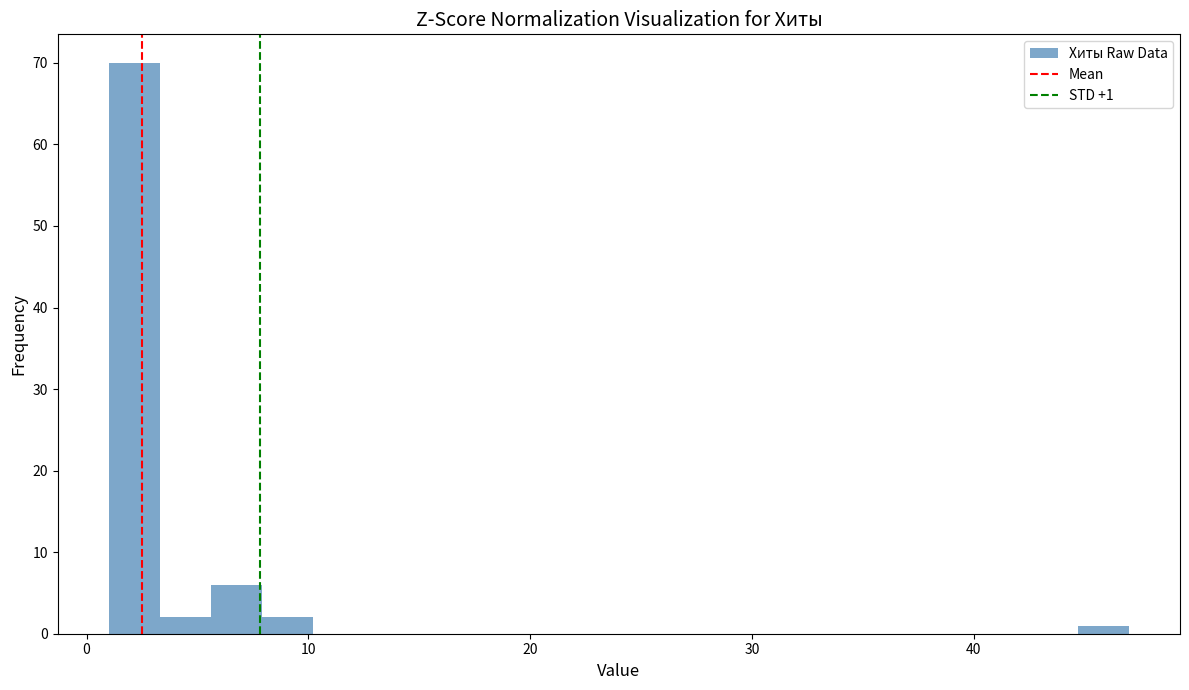

Read against the x-axis, roughly where is the centre of the tallest bar?

2